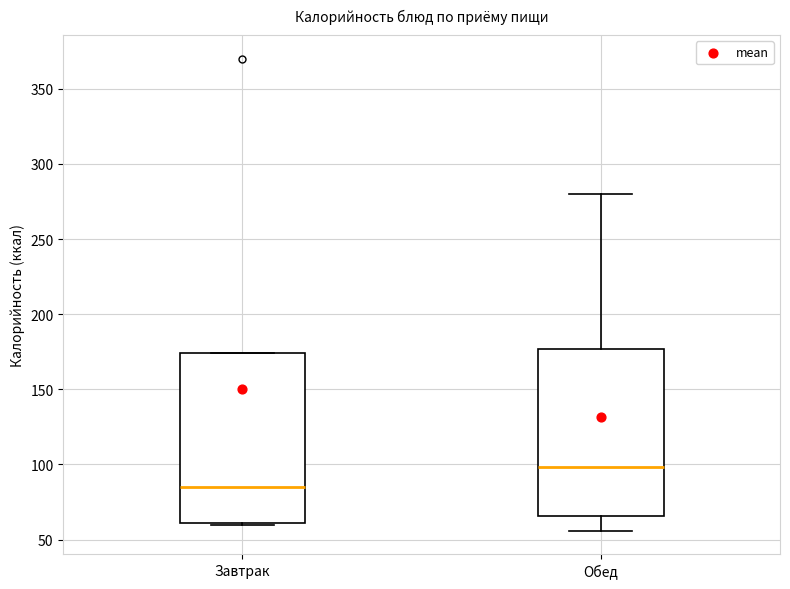

Which box has the highest median line?

Обед